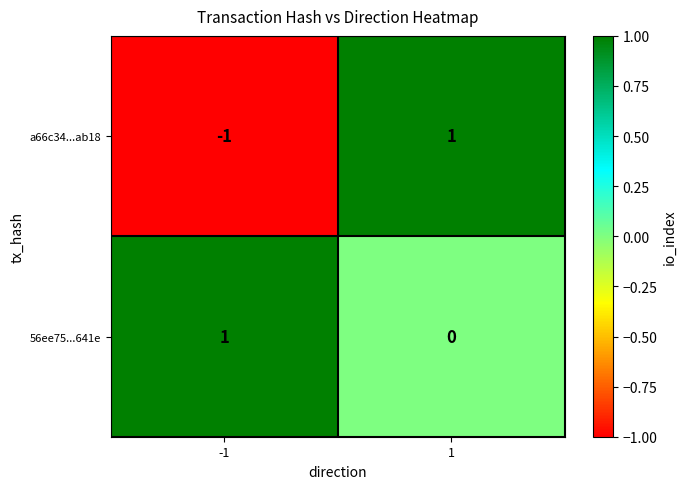

At 1, list the series in order from largest to smallest.

a66c34...ab18, 56ee75...641e